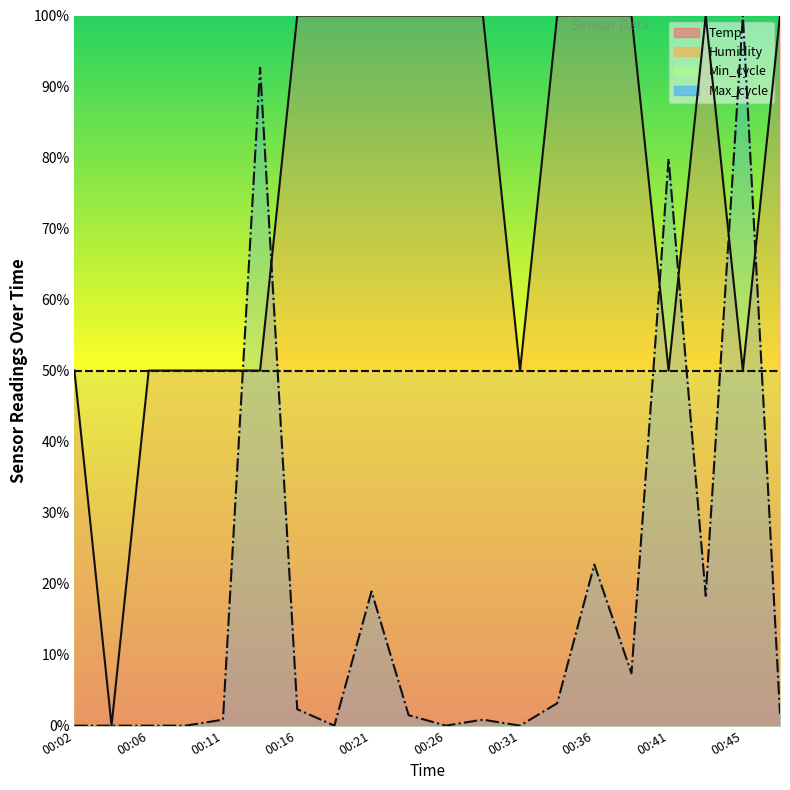

Reading left to right, transcribe all the data shown in this chart.

Temp: 00:02=50.0	00:04=0.0	00:06=50.0	00:09=50.0	00:11=50.0	00:14=50.0	00:16=100.0	00:19=100.0	00:21=100.0	00:23=100.0	00:26=100.0	00:28=100.0	00:31=50.0	00:33=100.0	00:36=100.0	00:38=100.0	00:41=50.0	00:43=100.0	00:45=50.0	00:48=100.0
Max_cycle: 00:02=0.0	00:04=0.0	00:06=0.0	00:09=0.0	00:11=0.8	00:14=92.6	00:16=2.3	00:19=0.0	00:21=18.9	00:23=1.5	00:26=0.0	00:28=0.8	00:31=0.0	00:33=3.2	00:36=22.7	00:38=7.4	00:41=79.8	00:43=18.3	00:45=100.0	00:48=1.7